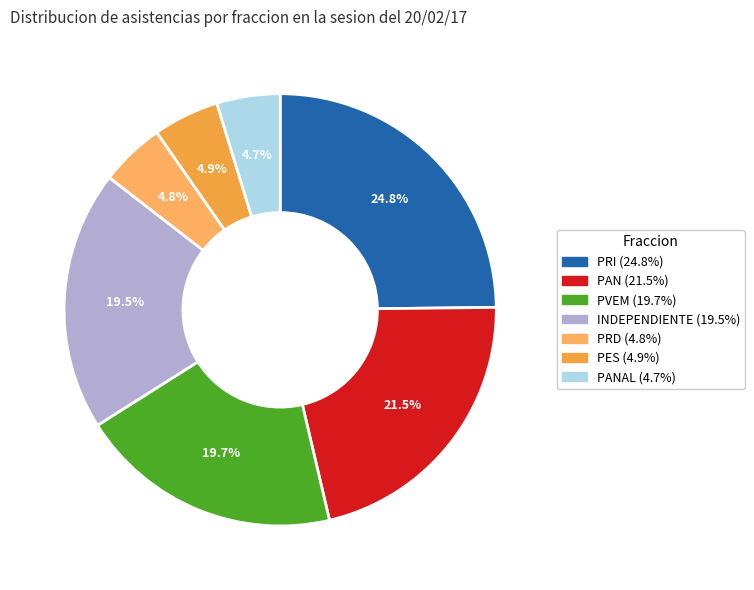

How many slices are in this pie chart?

7